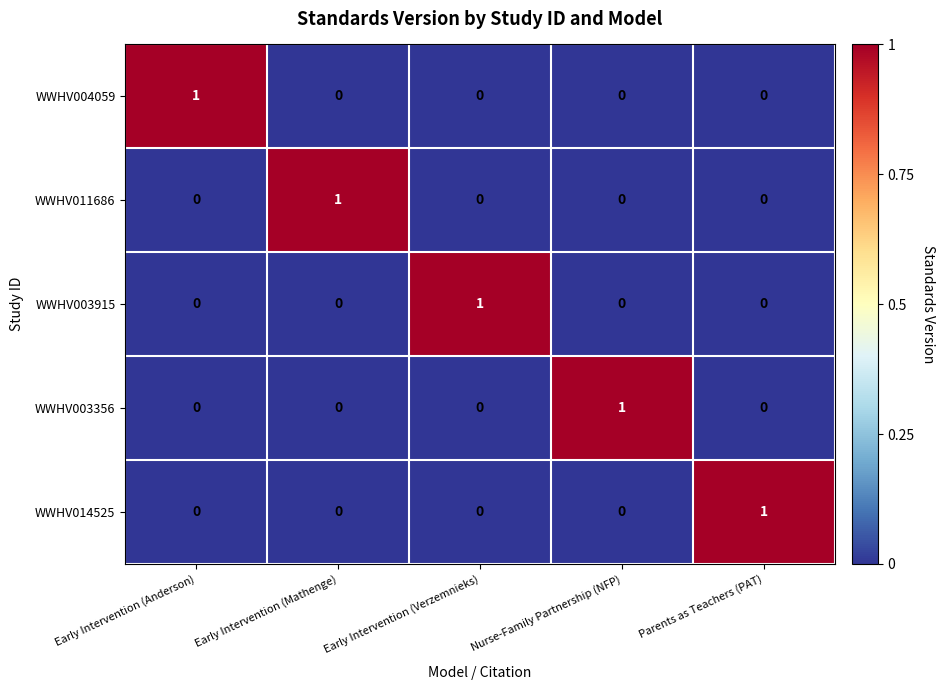

At how many categories does at least one series exceed 0?

5